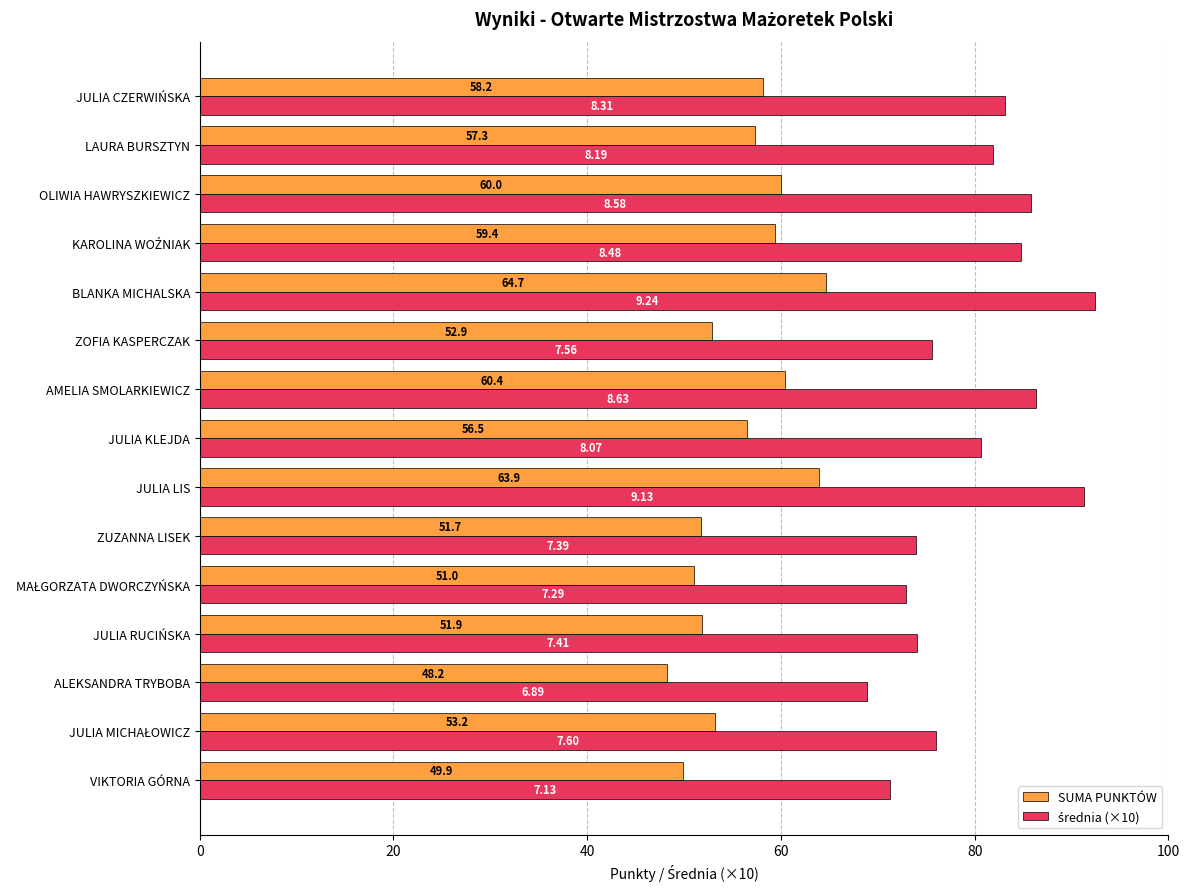

At which label does SUMA PUNKTÓW reach its minimum?

ALEKSANDRA TRYBOBA